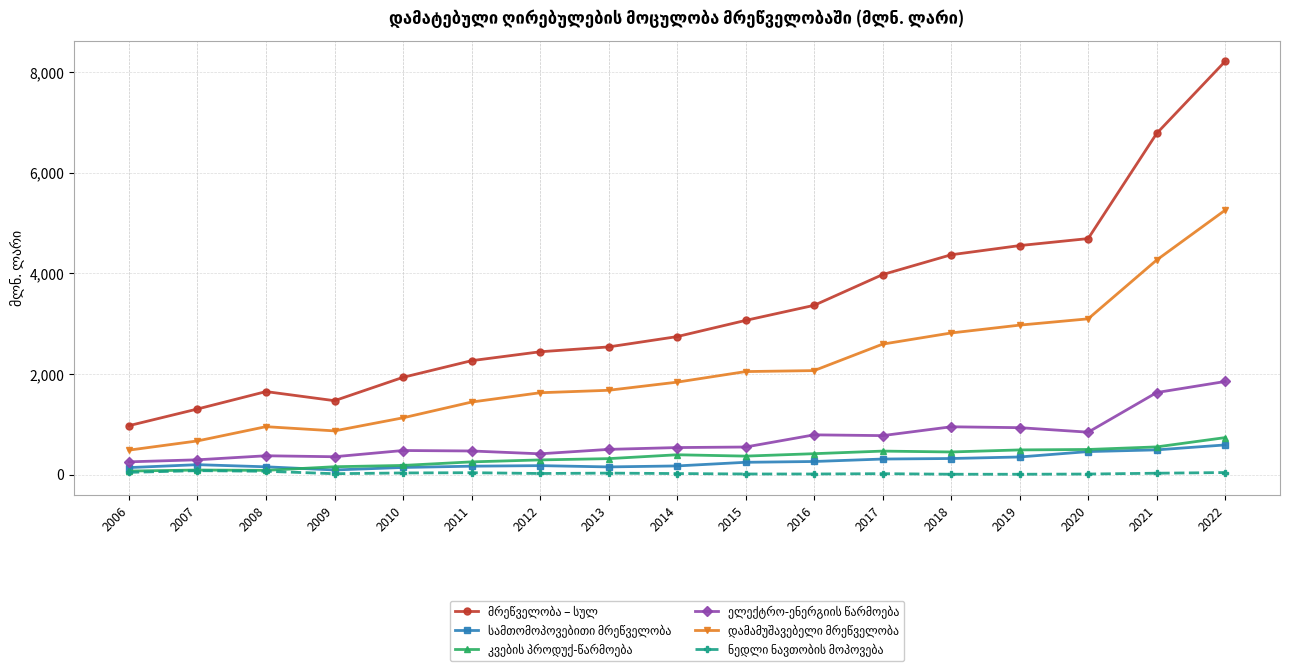

What is the maximum value shown in the chart?

8218.0